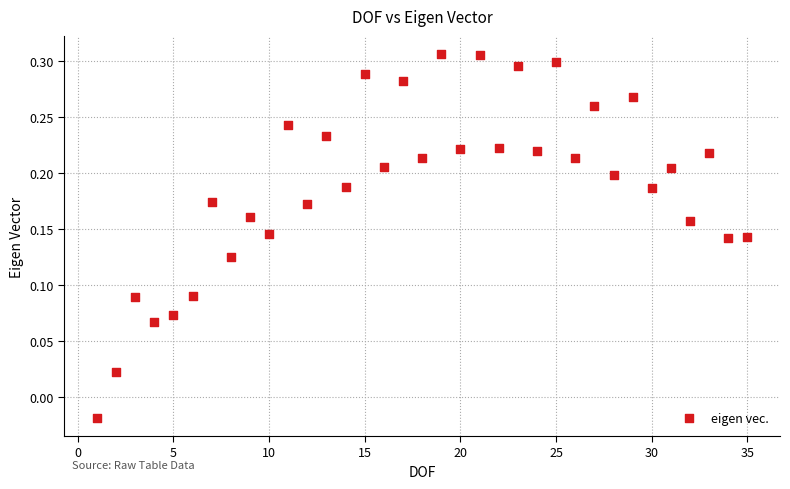

What is the range of X values (max minus min)?

34.0